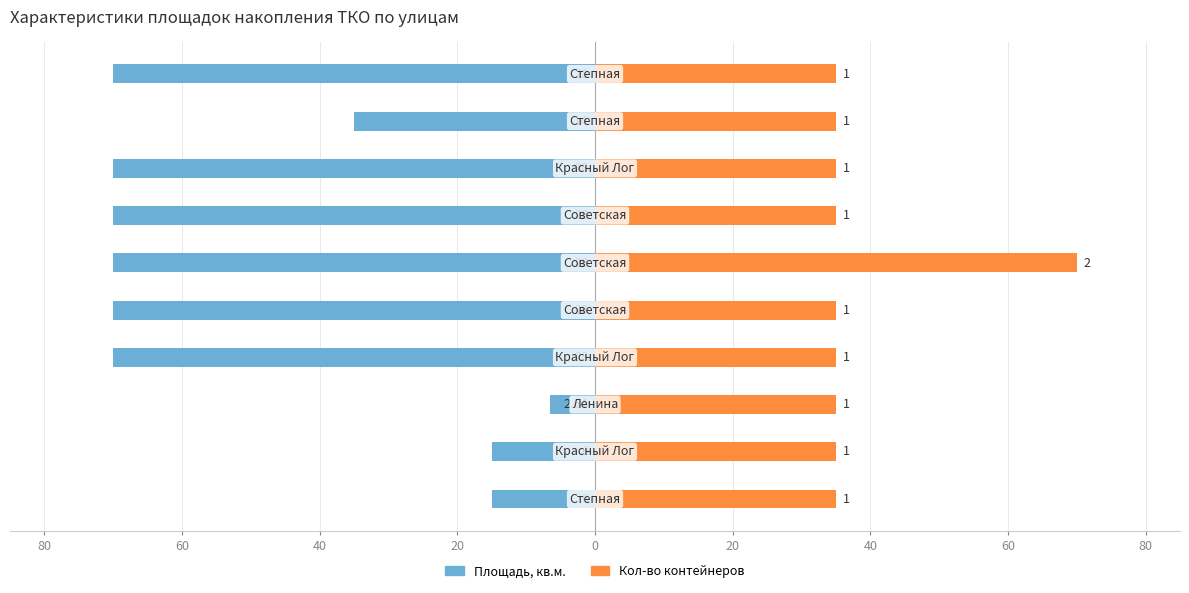

What is the minimum value for Кол-во контейнеров ×10?

35.0